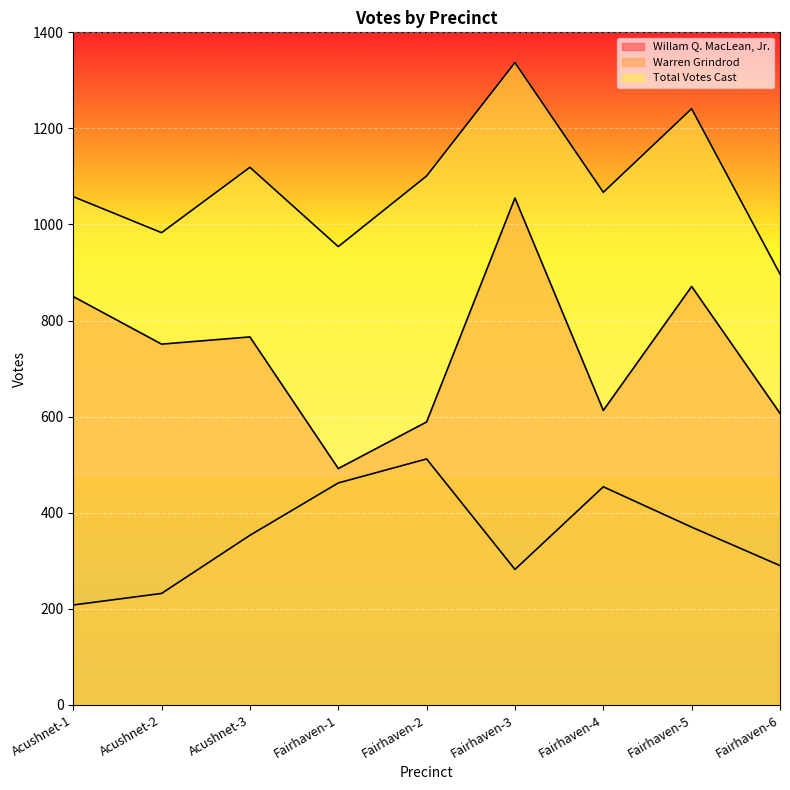

Which series has the largest range (max minus min)?

Willam Q. MacLean, Jr.